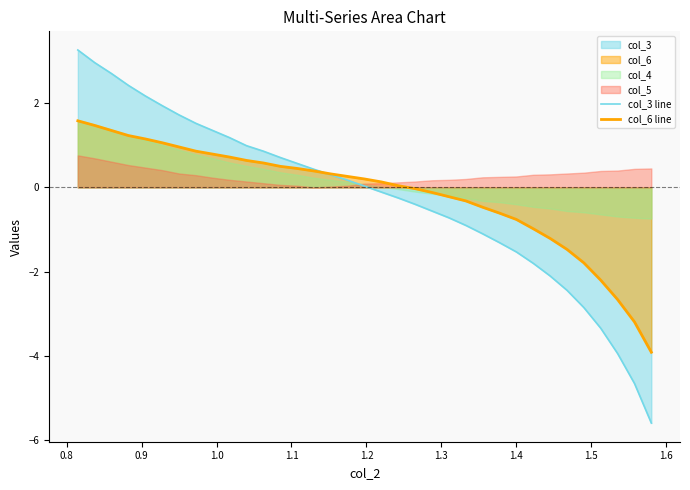

What is the minimum value for col_6 line?

-3.9